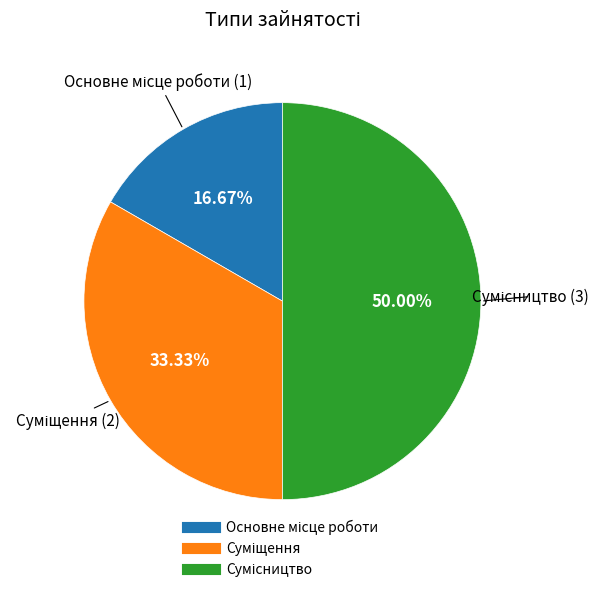

What percentage is the Сумісництво slice, to the nearest percent?

50%